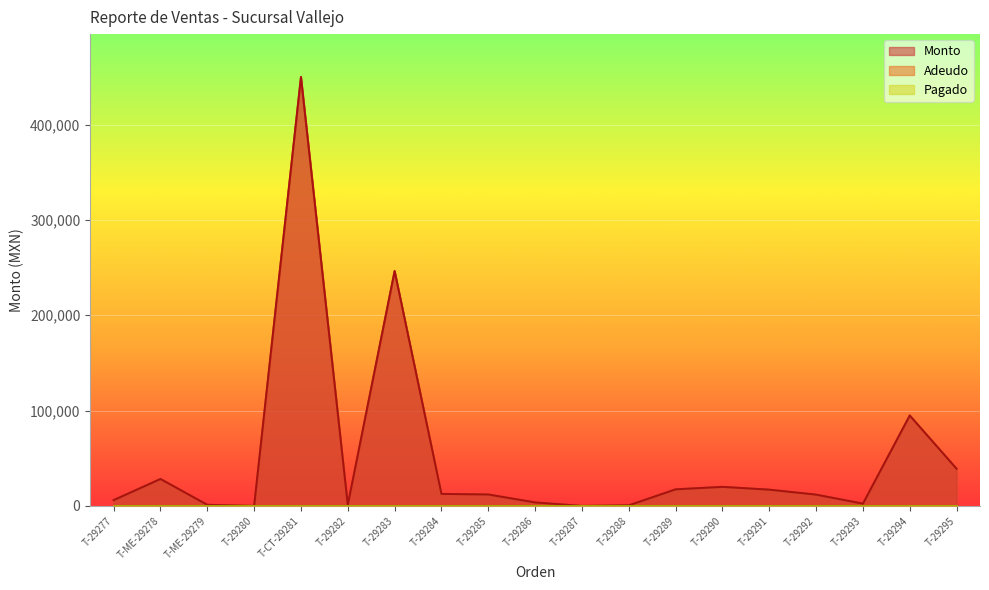

True or false: Adeudo has a value of -300233.7 at T-29287.

False